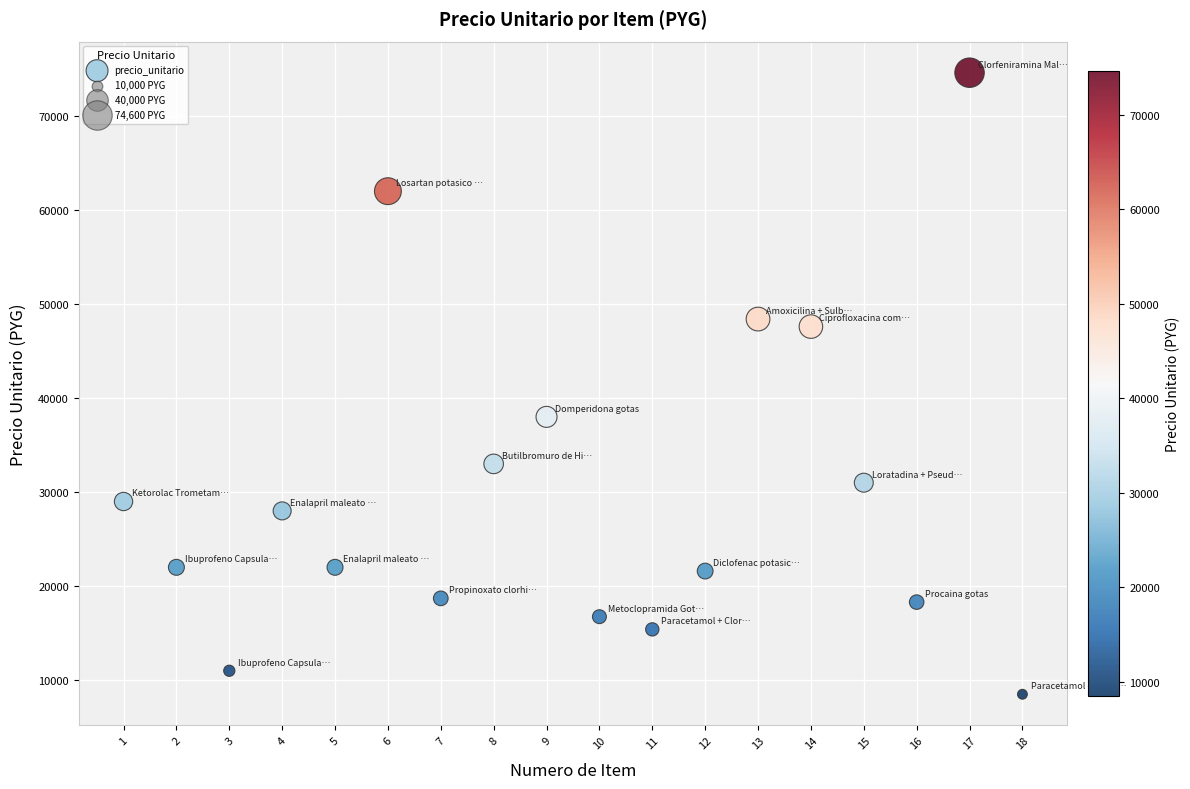

What is the range of Y values (max minus min)?

66100